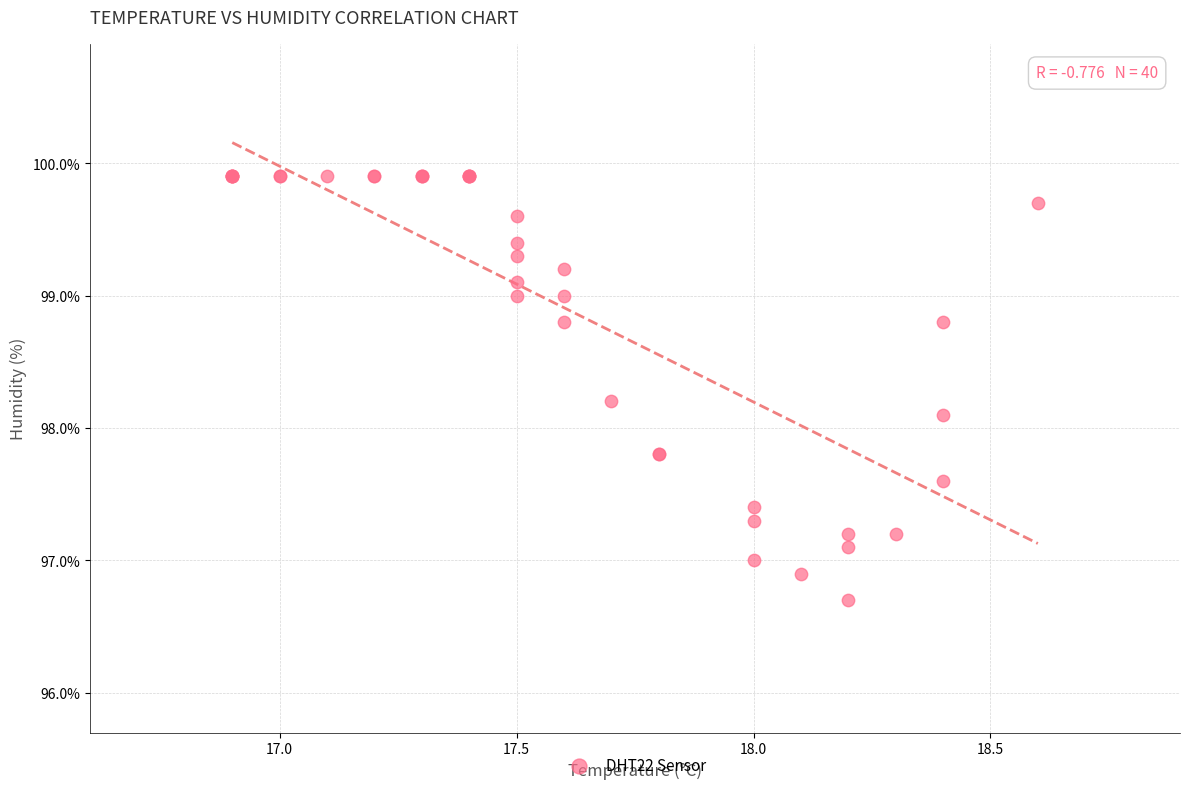

What Y value in the scatter plot is closest to 98?

98.1